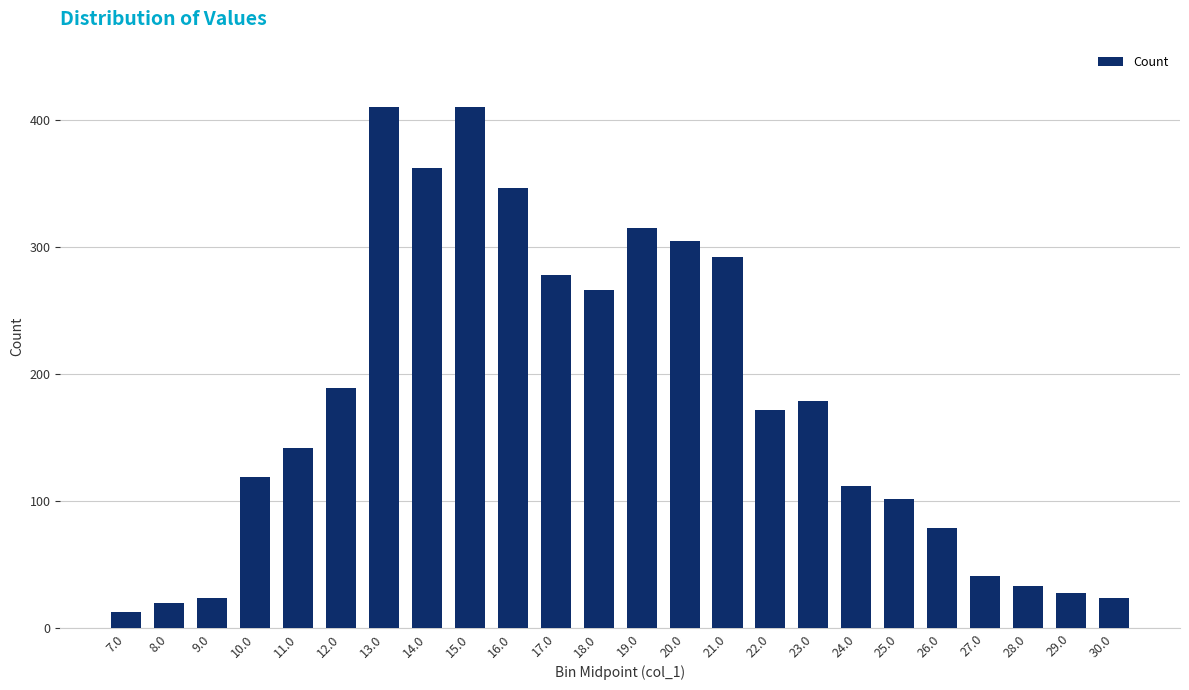

What position from the right is 25.0?

6